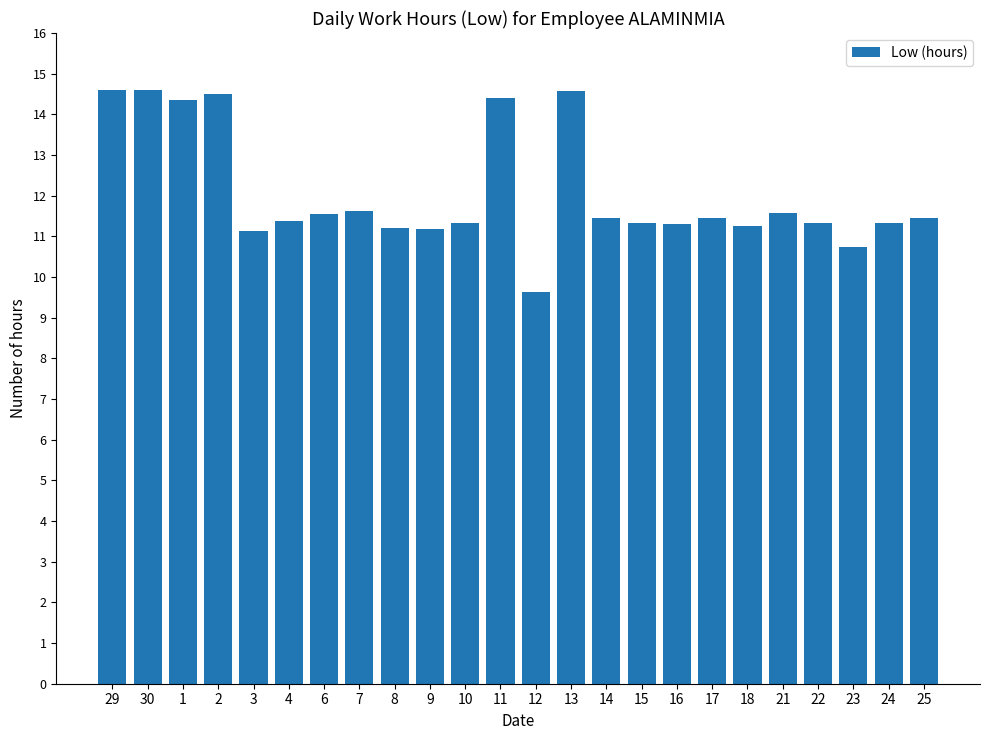

Which label corresponds to the smallest value in the chart?

12